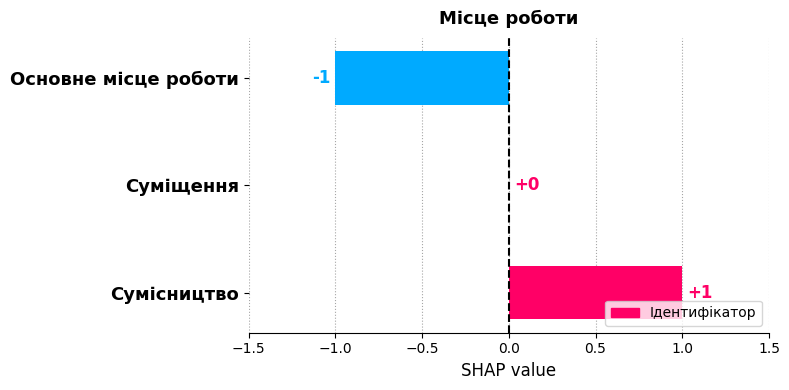

Reading bottom to top, list all the values displayed in this chart.

Сумісництво=1	Суміщення=0	Основне місце роботи=-1